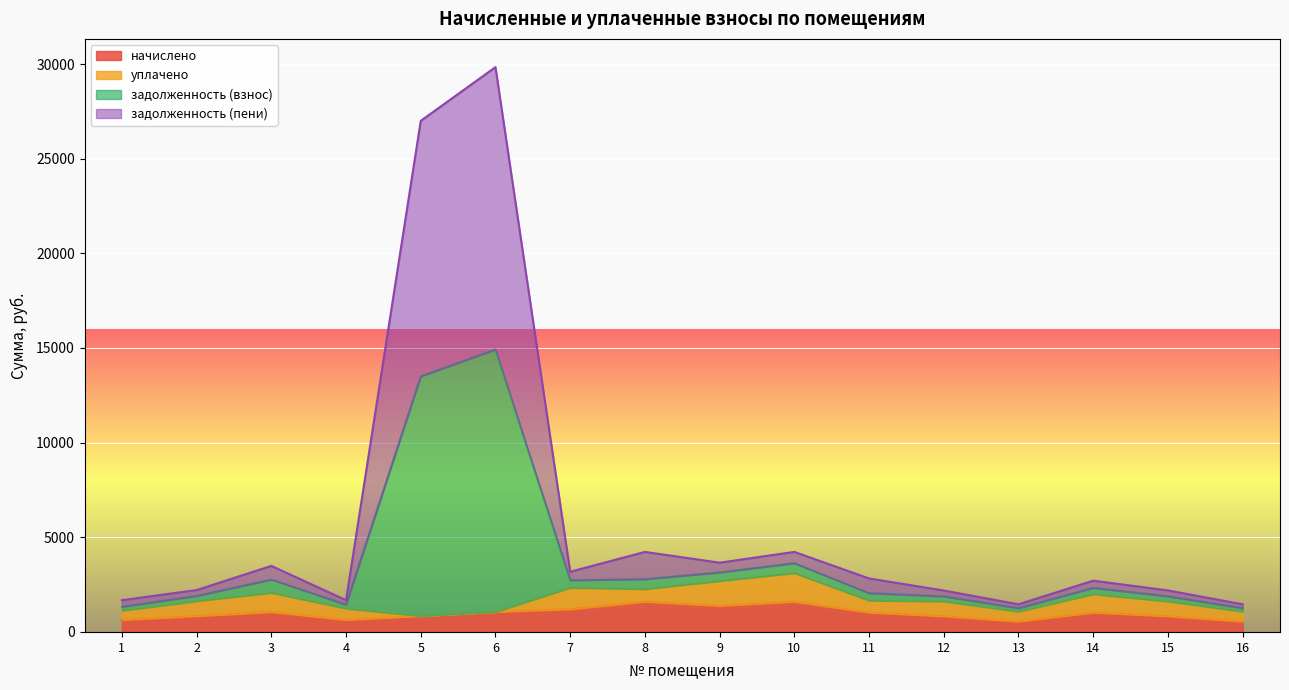

At which category is the sum across all series the highest?

6